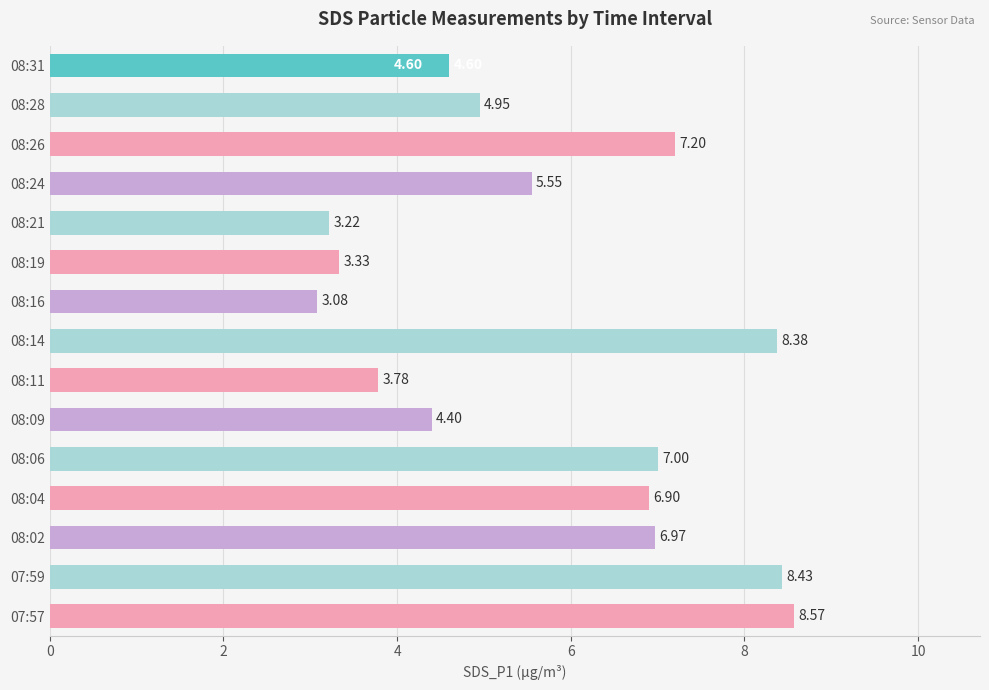

Approximately how many times larger is the value at 07:59 compared to 08:06?

1.2